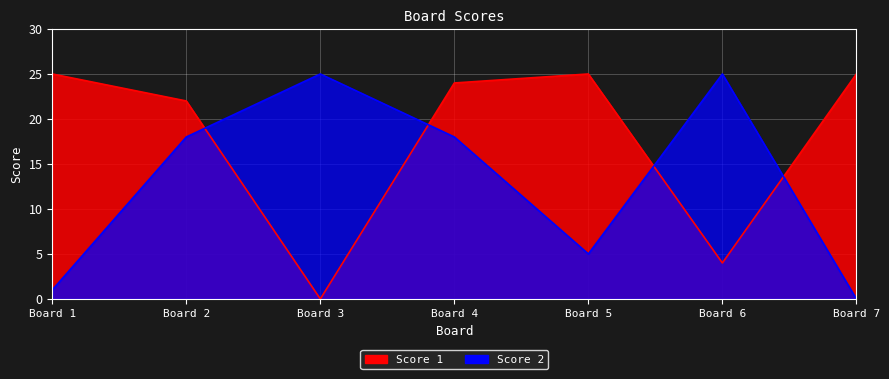

What is the value of the Score 2 point at the 2nd from the left?

18